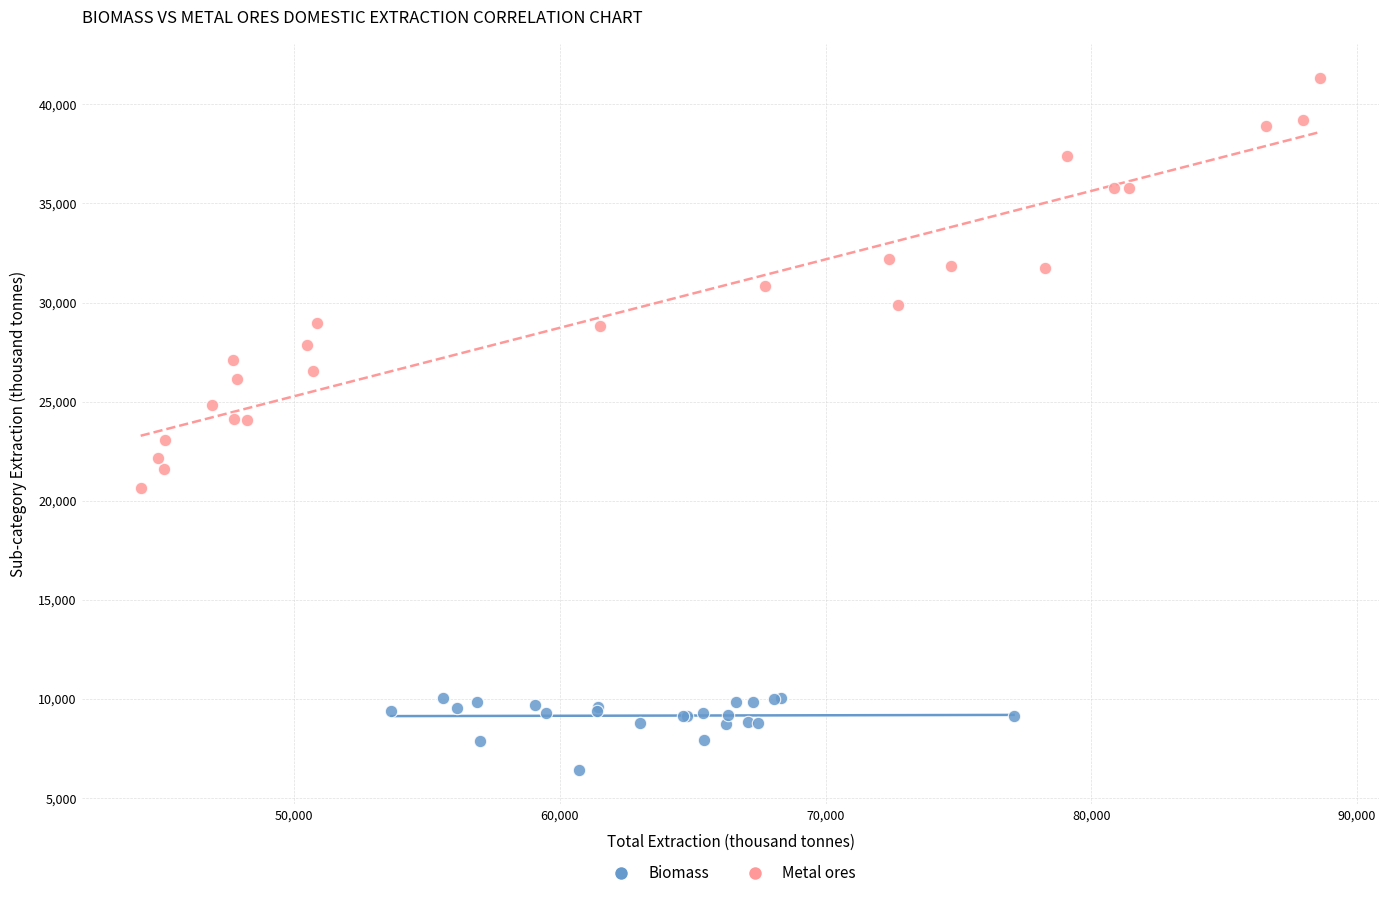

Which series reaches the minimum Y coordinate?

Biomass